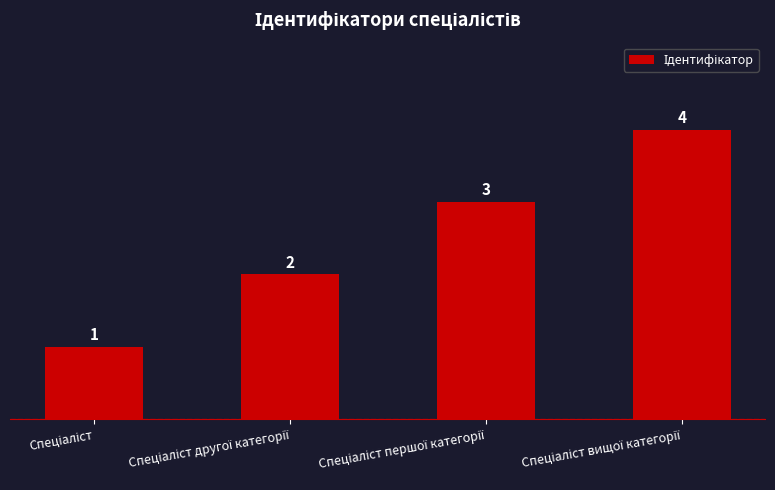

What is the value of the 2nd bar from the left?

2